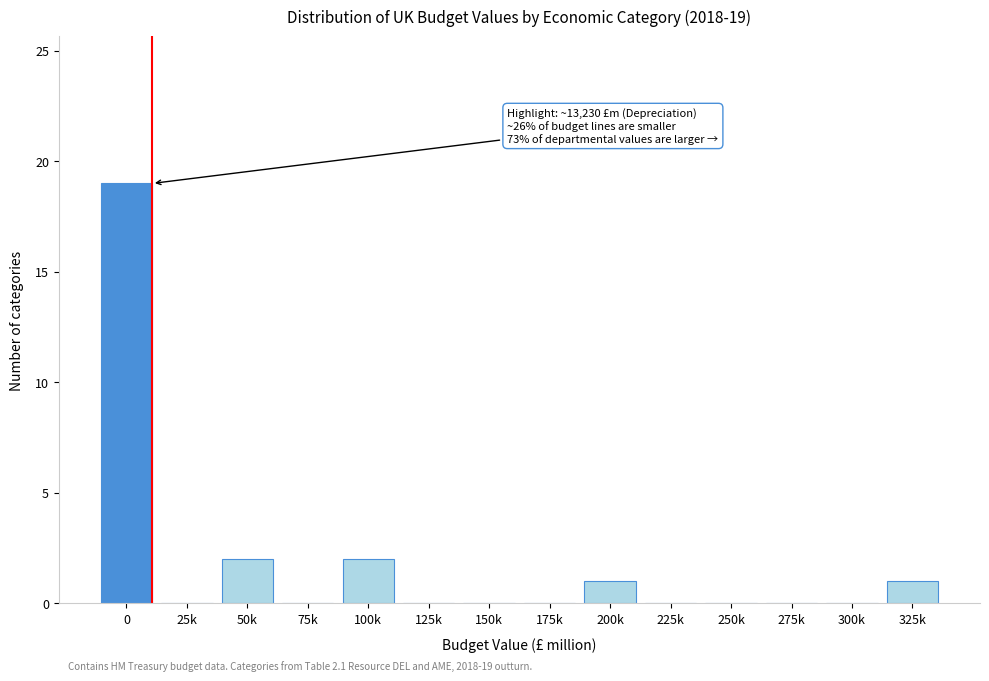

Reading left to right, what are all the values shown in this chart?

0=19	25k=0	50k=2	75k=0	100k=2	125k=0	150k=0	175k=0	200k=1	225k=0	250k=0	275k=0	300k=0	325k=1